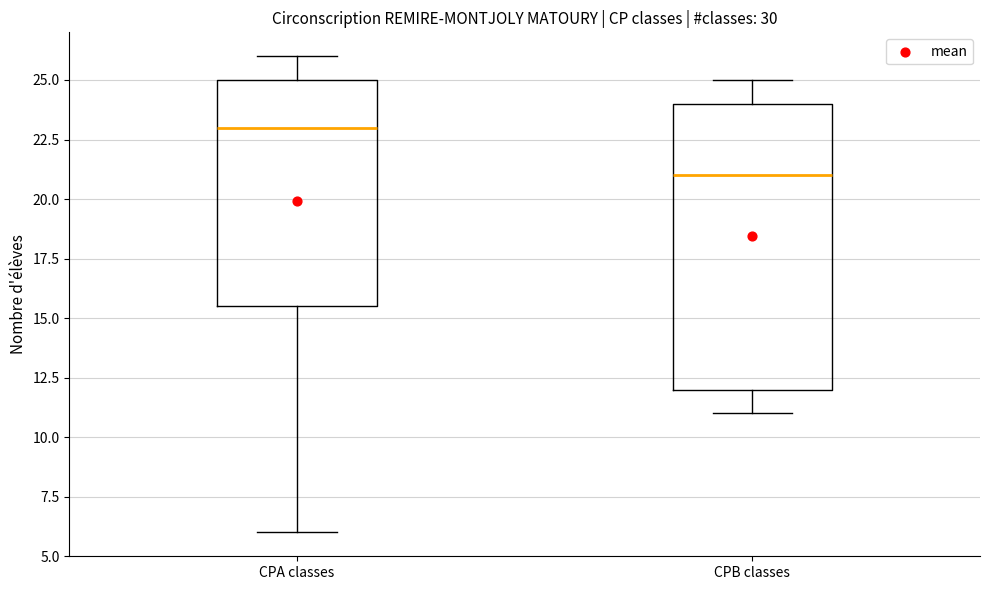

Which box has the highest median line?

CPA classes